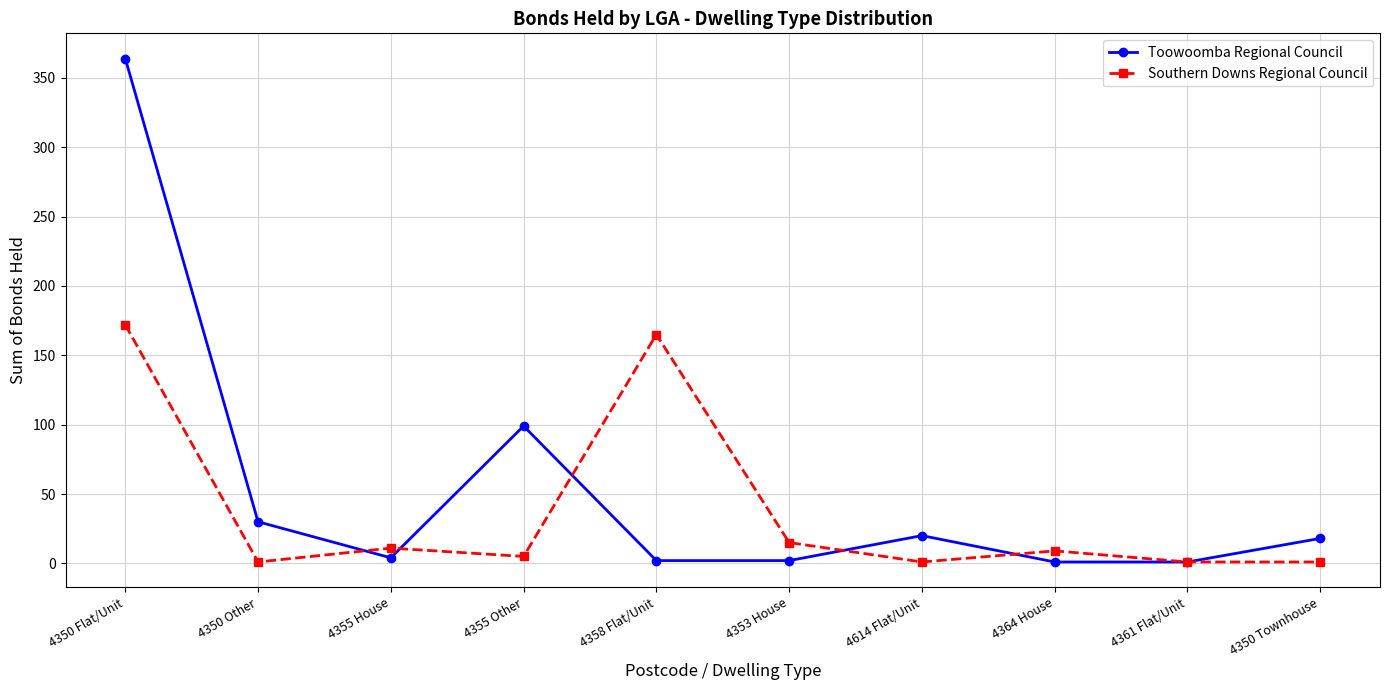

What is the sum of all Toowoomba Regional Council values?

541